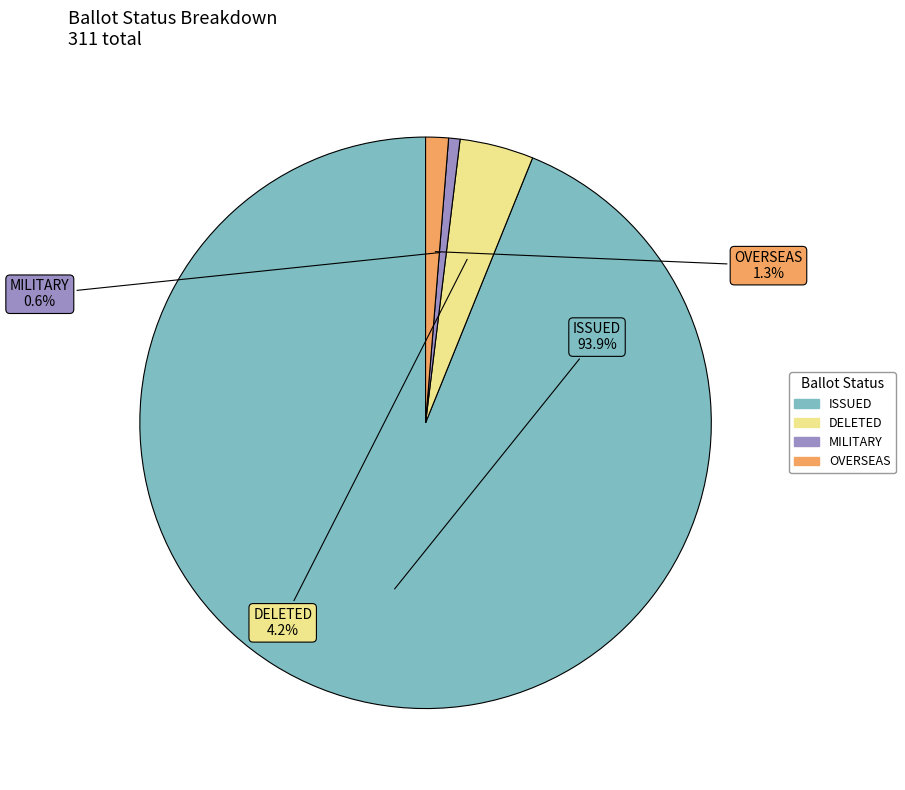

Does any single category account for the majority?

Yes